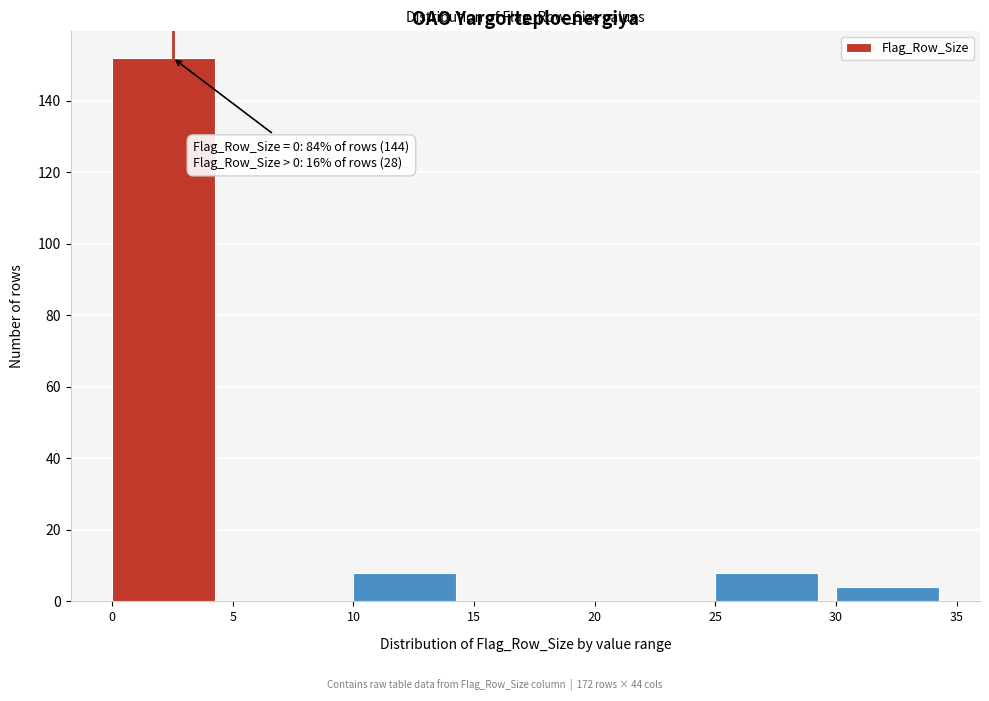

Which range on the x-axis has the tallest bar?

0 to 5